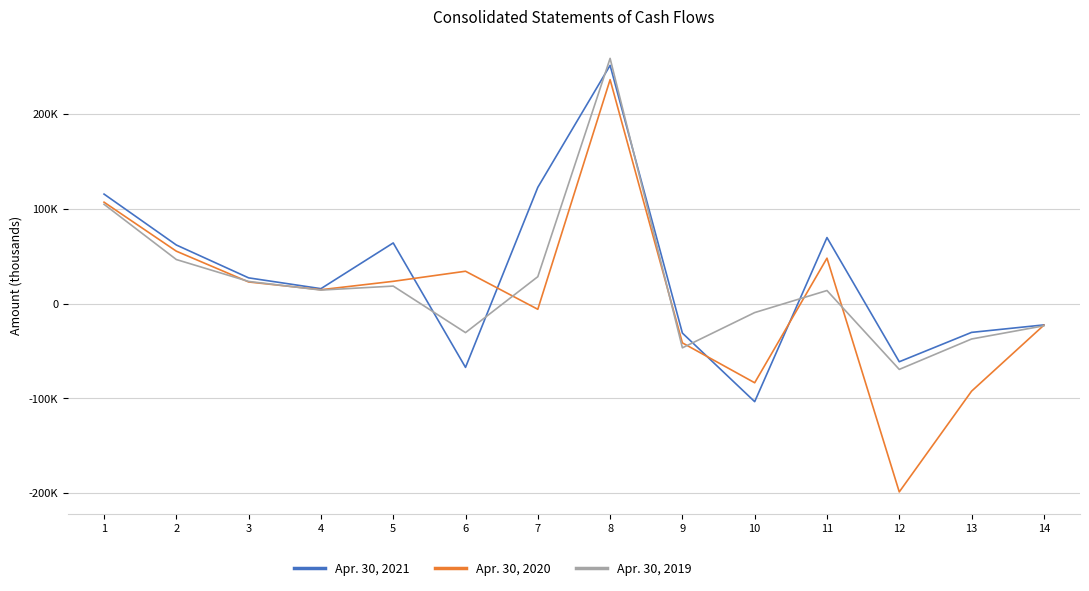

Does the chart display data point markers on the line(s)?

No